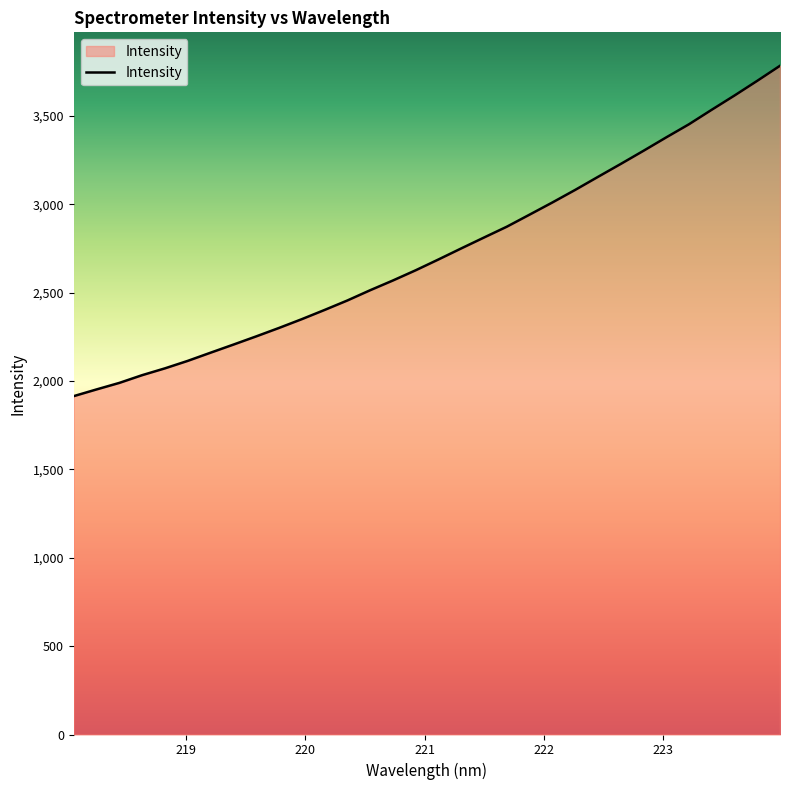

What is the minimum value shown in the chart?

1914.8